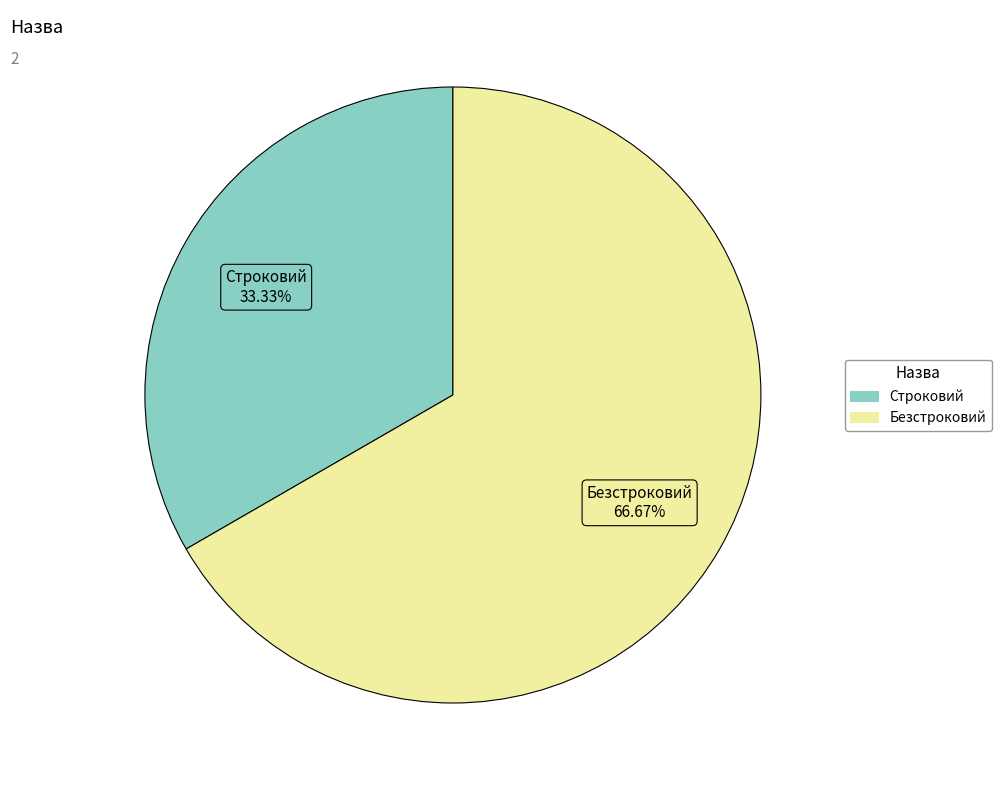

Which slice is the smallest?

Строковий